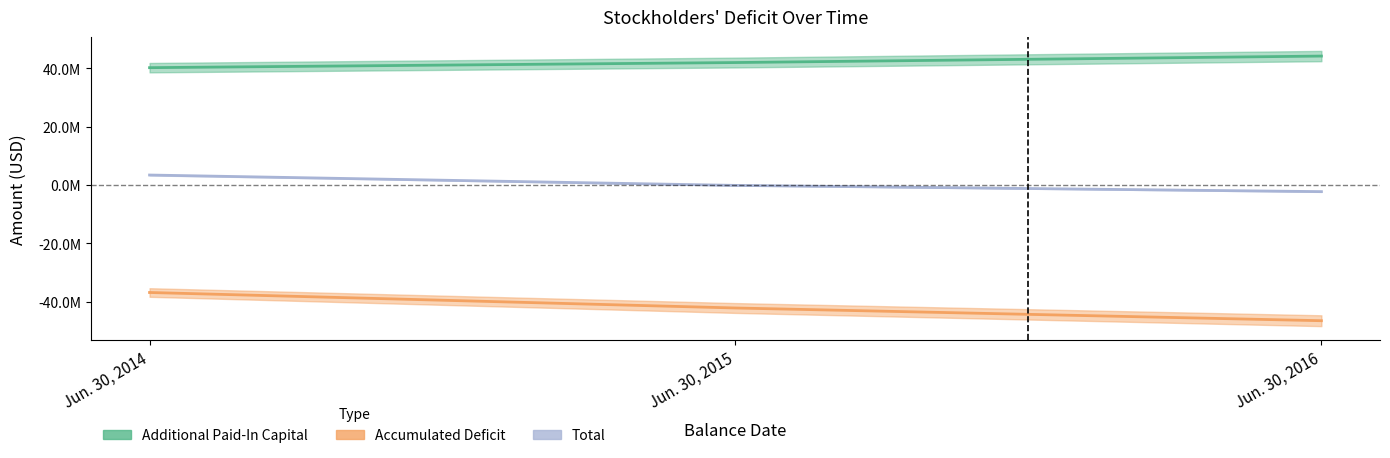

How many lines are shown in the chart?

3